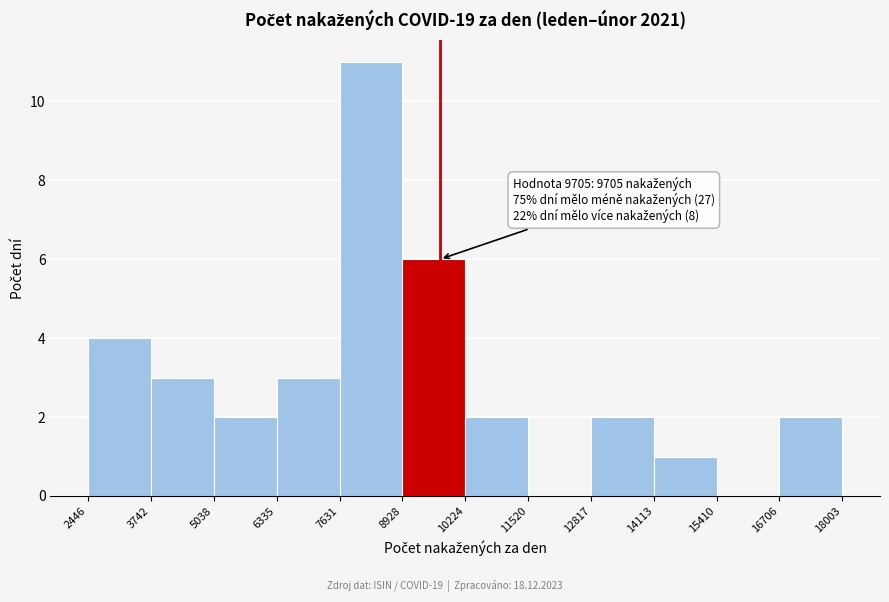

Over which range of the x-axis is the bar tallest?

7631 to 8928